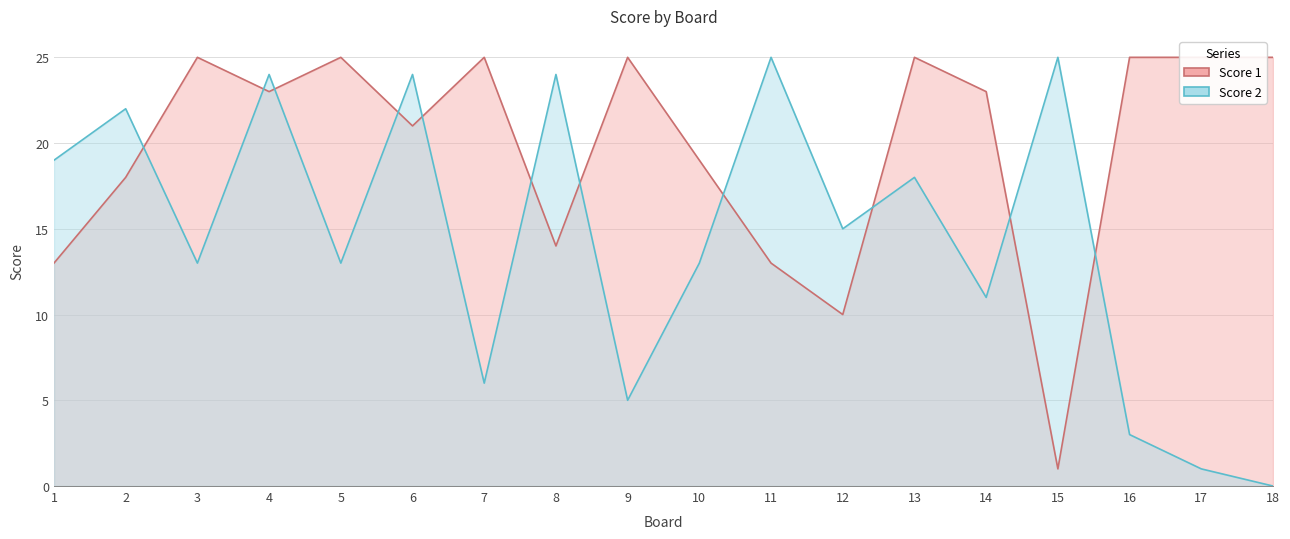

Reading right to left, what are all the values shown in this chart?

Score 1: 25	25	25	1	23	25	10	13	19	25	14	25	21	25	23	25	18	13
Score 2: 0	1	3	25	11	18	15	25	13	5	24	6	24	13	24	13	22	19